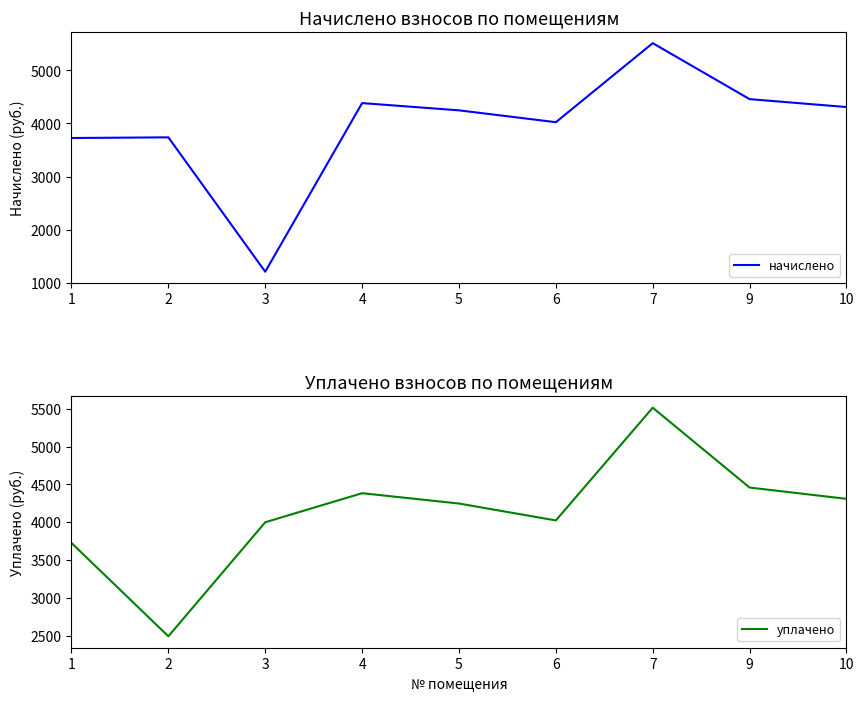

At which label is уплачено closest to 4003?

3